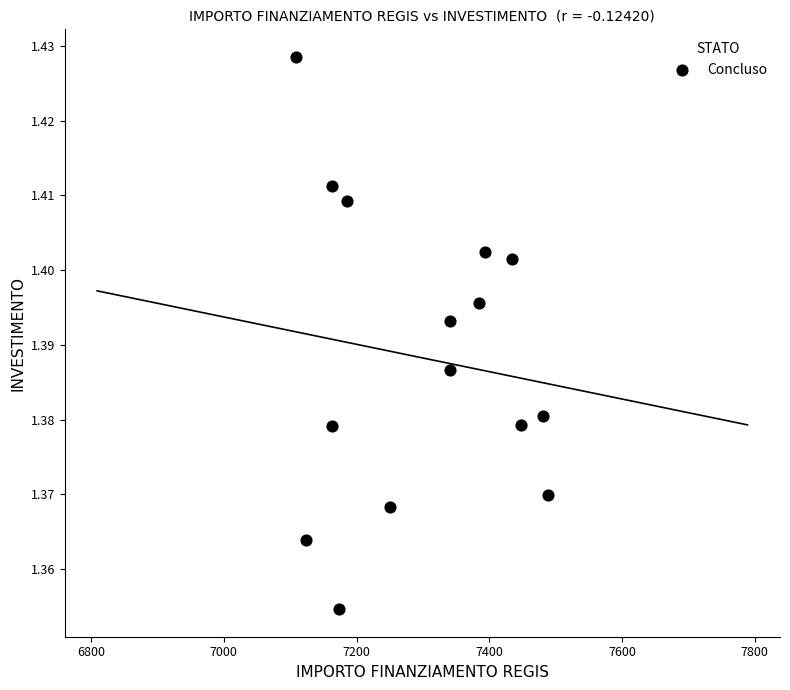

How many data points are displayed?

15